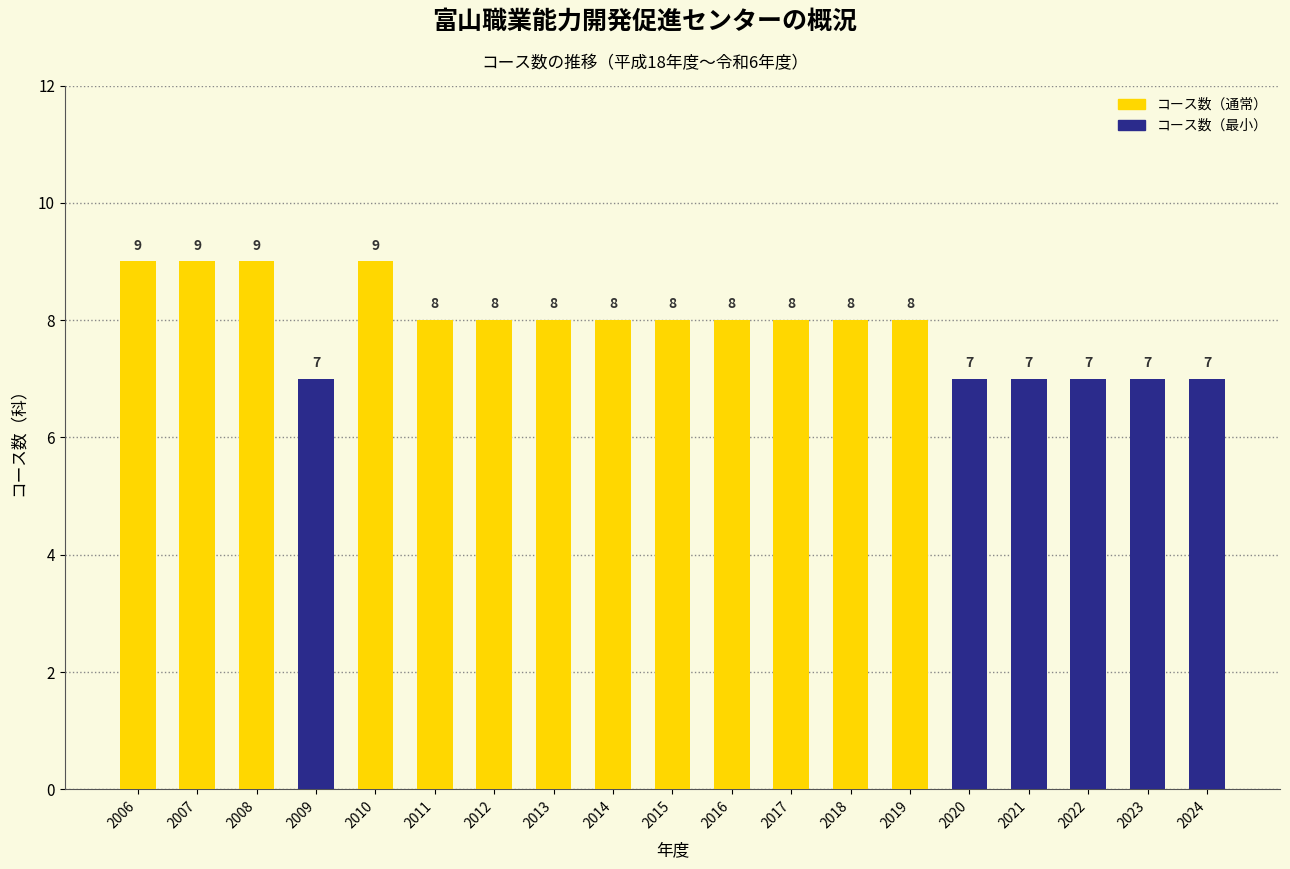

What is the value of the 18th bar from the left?

7